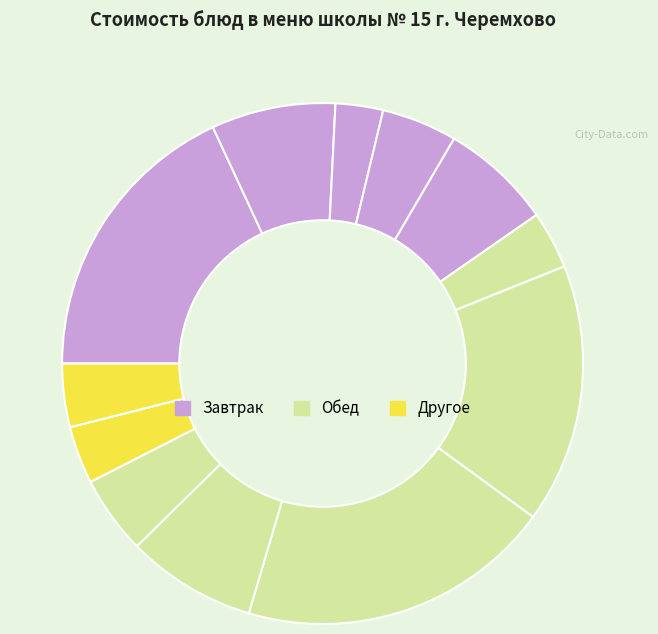

Count the number of slices in the pie.

12